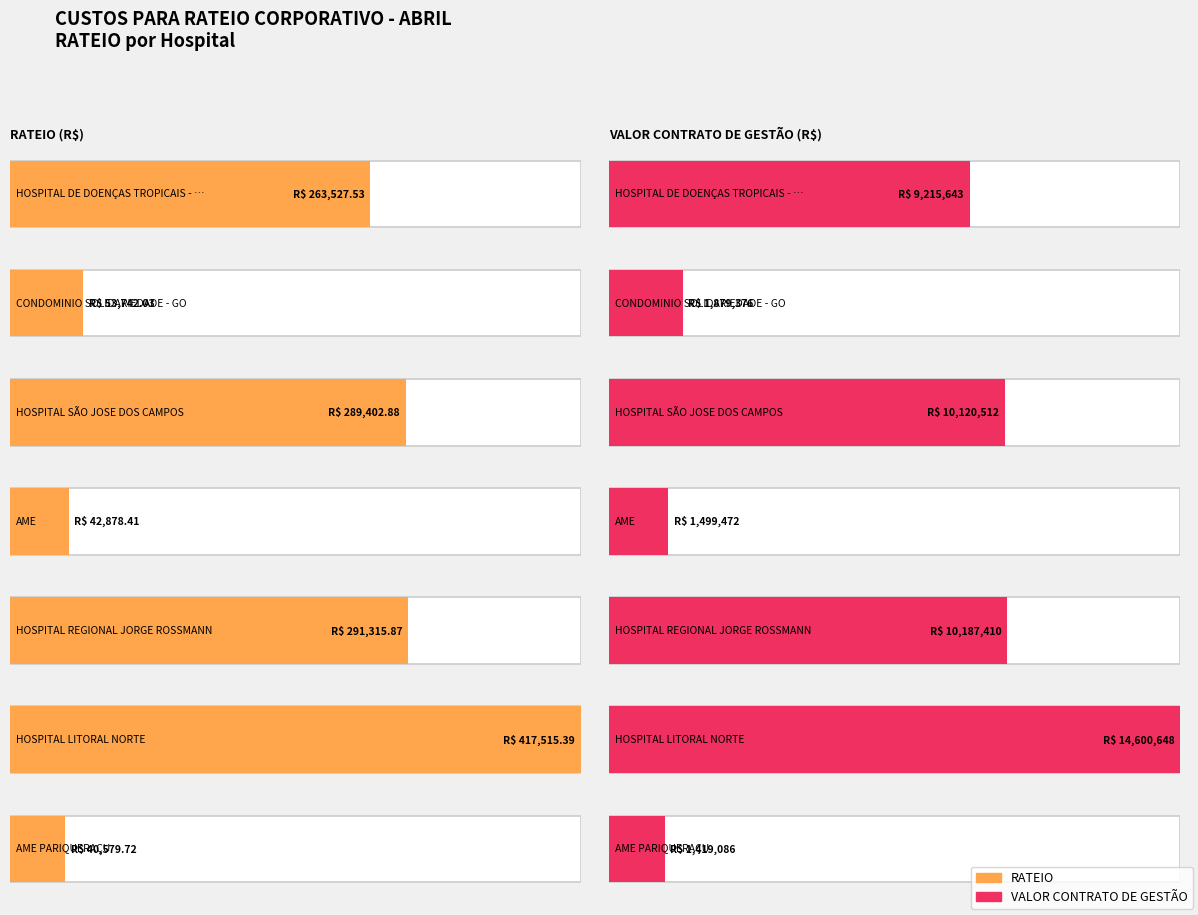

True or false: VALOR CONTRATO DE GESTÃO has a value of 24656429.6 at HOSPITAL LITORAL NORTE.

False